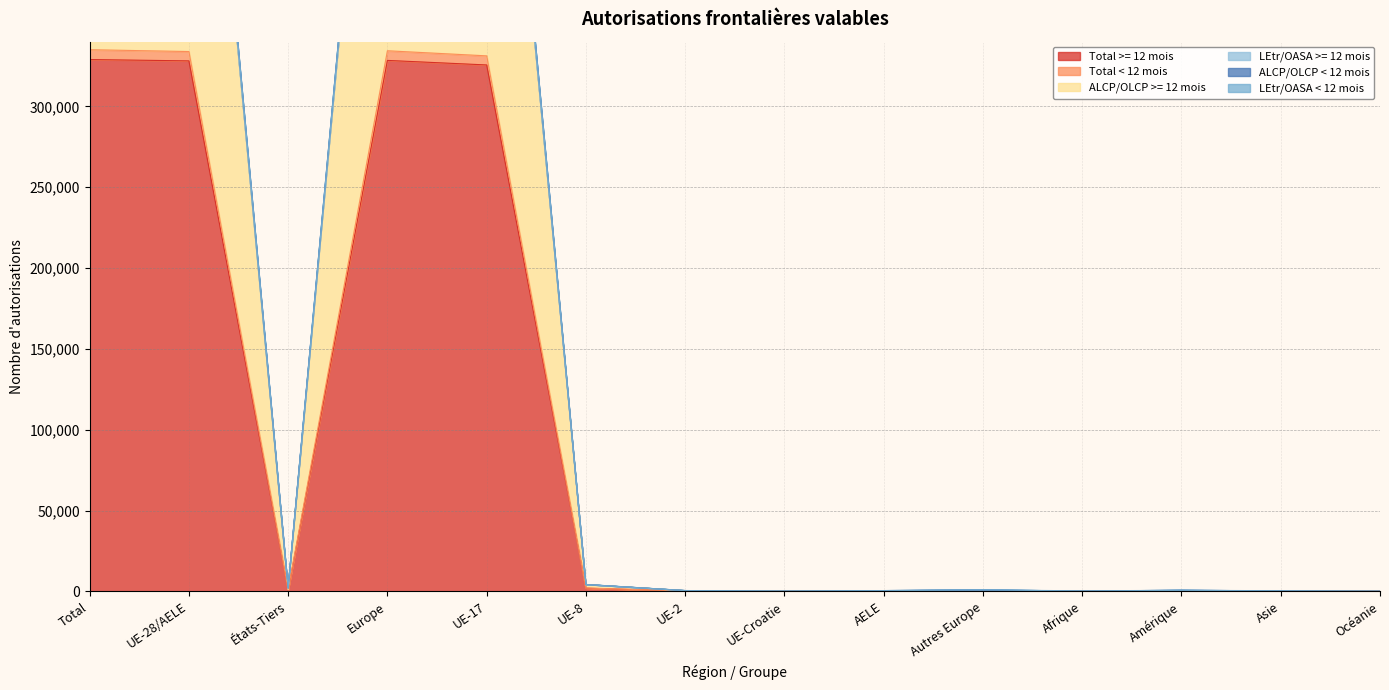

The ALCP/OLCP >= 12 mois series shows 1066388 at Total. True or false?

False